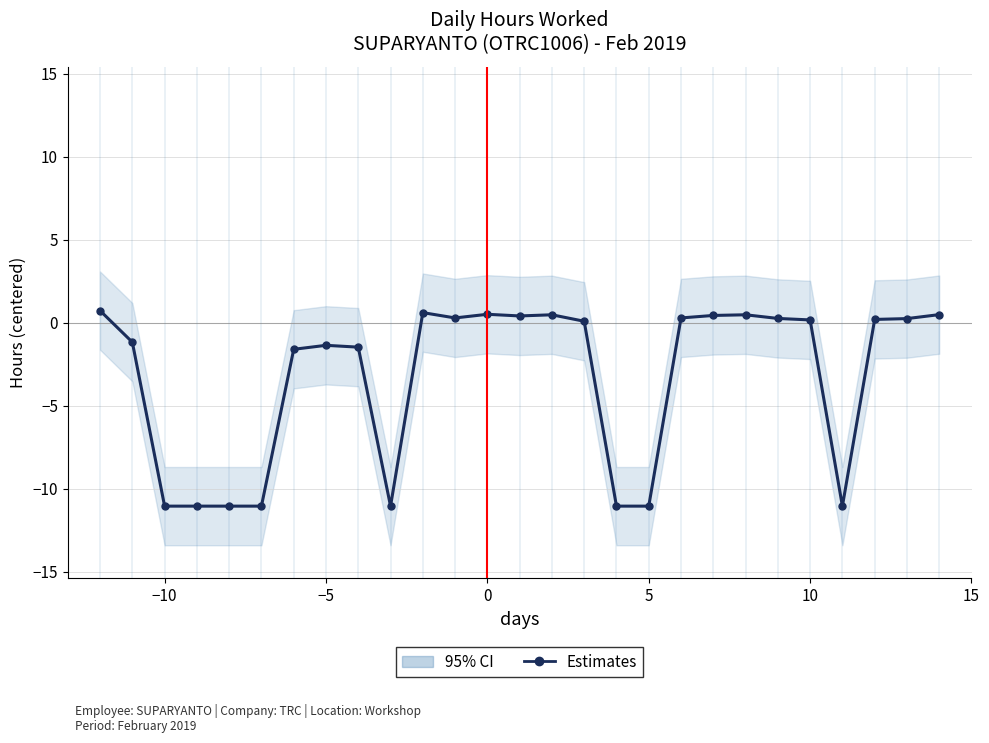

Reading left to right, list all the values displayed in this chart.

0.7	-1.2	-11.1	-11.1	-11.1	-11.1	-1.6	-1.4	-1.5	-11.1	0.6	0.3	0.5	0.4	0.5	0.1	-11.1	-11.1	0.3	0.4	0.5	0.3	0.2	-11.1	0.2	0.2	0.5